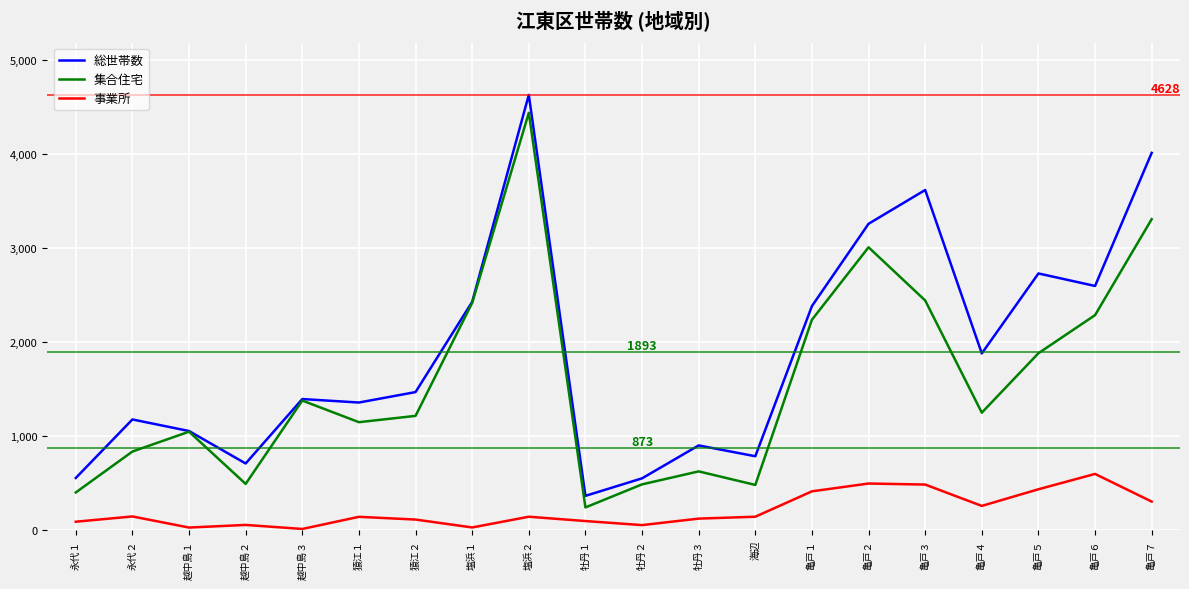

How many categories are shown in the chart?

20